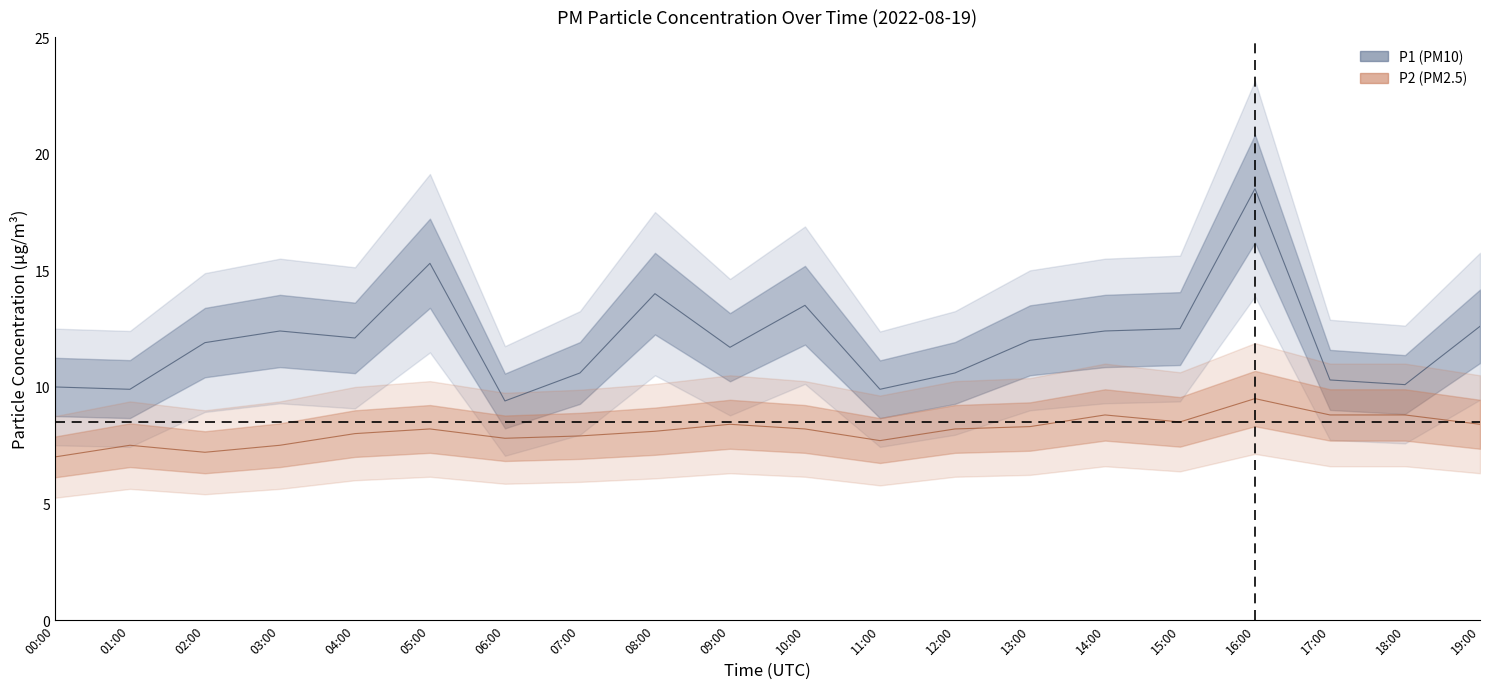

What is the label of the 7th point from the right?

13:00